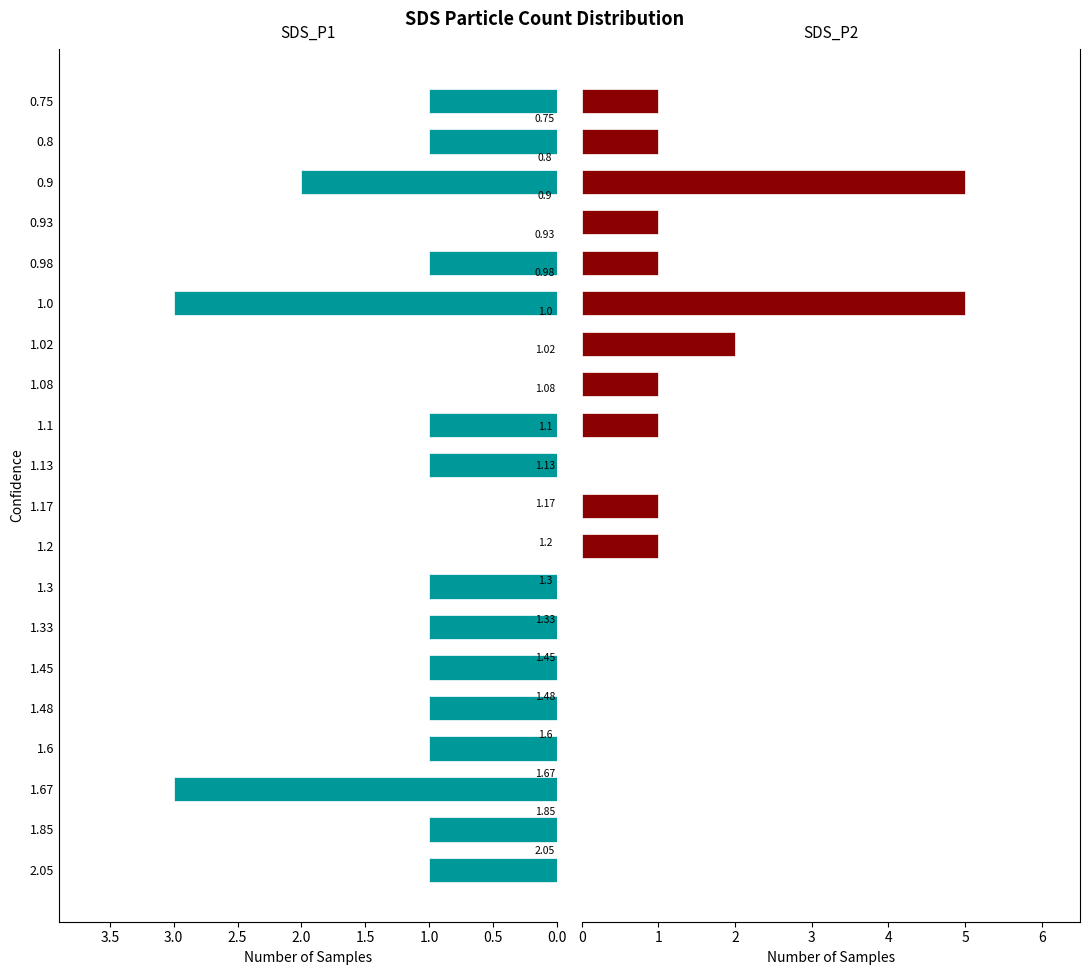

What is the greatest value displayed?

5